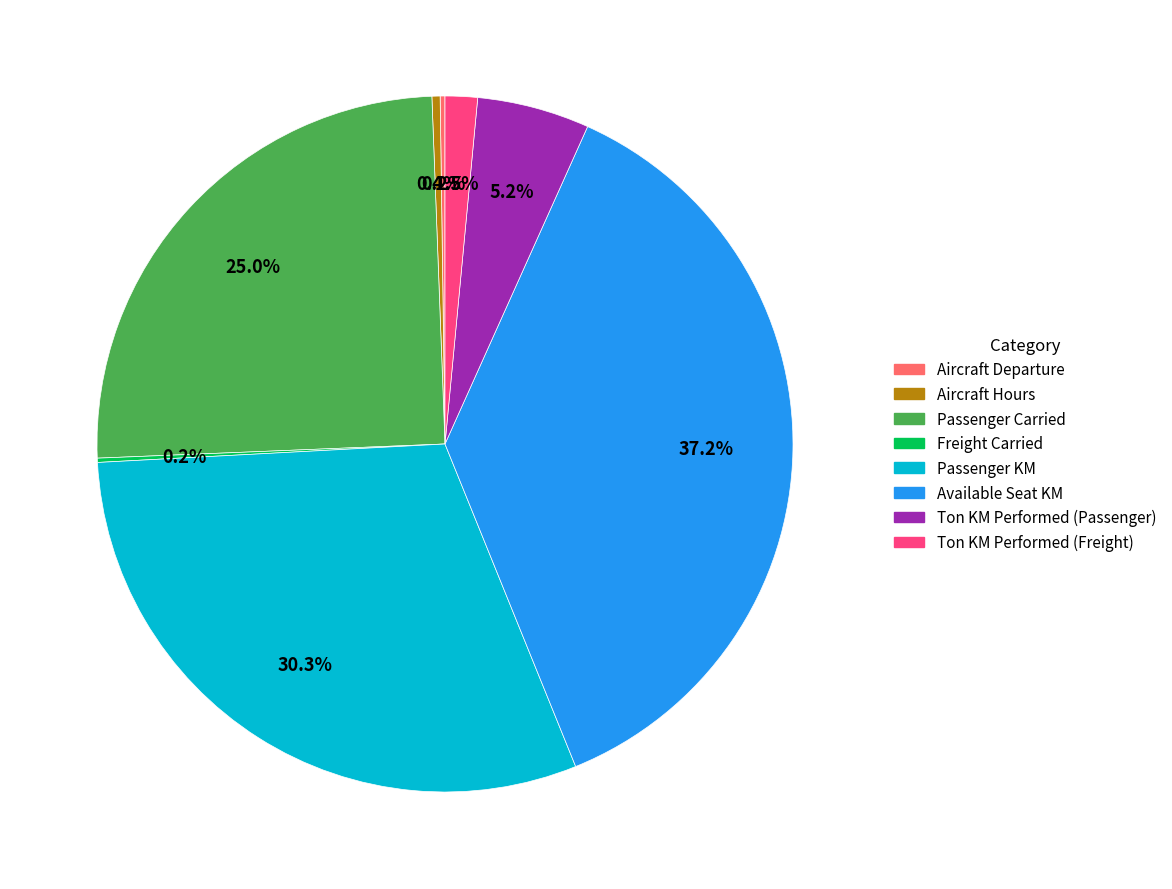

What percentage is NOT represented by Aircraft Hours?

99.6%